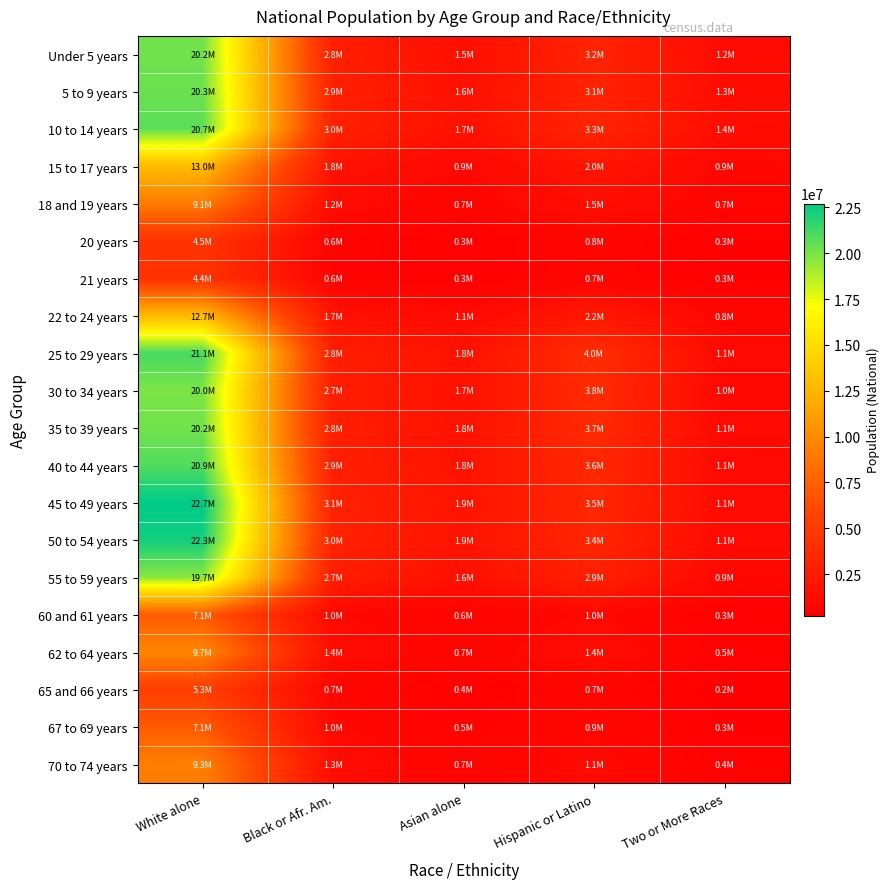

Reading left to right, transcribe all the data shown in this chart.

Under 5 years: White alone=20201362	Black or Afr. Am.=2800000	Asian alone=1500000	Hispanic or Latino=3200000	Two or More Races=1200000
5 to 9 years: White alone=20348657	Black or Afr. Am.=2900000	Asian alone=1600000	Hispanic or Latino=3100000	Two or More Races=1300000
10 to 14 years: White alone=20677194	Black or Afr. Am.=3000000	Asian alone=1700000	Hispanic or Latino=3300000	Two or More Races=1400000
15 to 17 years: White alone=12954254	Black or Afr. Am.=1800000	Asian alone=950000	Hispanic or Latino=2000000	Two or More Races=900000
18 and 19 years: White alone=9086089	Black or Afr. Am.=1200000	Asian alone=700000	Hispanic or Latino=1500000	Two or More Races=650000
20 years: White alone=4519129	Black or Afr. Am.=600000	Asian alone=350000	Hispanic or Latino=750000	Two or More Races=320000
21 years: White alone=4354294	Black or Afr. Am.=580000	Asian alone=340000	Hispanic or Latino=720000	Two or More Races=310000
22 to 24 years: White alone=12712576	Black or Afr. Am.=1700000	Asian alone=1050000	Hispanic or Latino=2200000	Two or More Races=780000
25 to 29 years: White alone=21101849	Black or Afr. Am.=2800000	Asian alone=1800000	Hispanic or Latino=4000000	Two or More Races=1100000
30 to 34 years: White alone=19962099	Black or Afr. Am.=2700000	Asian alone=1700000	Hispanic or Latino=3800000	Two or More Races=1000000
35 to 39 years: White alone=20179642	Black or Afr. Am.=2750000	Asian alone=1750000	Hispanic or Latino=3700000	Two or More Races=1050000
40 to 44 years: White alone=20890964	Black or Afr. Am.=2850000	Asian alone=1800000	Hispanic or Latino=3600000	Two or More Races=1100000
45 to 49 years: White alone=22708591	Black or Afr. Am.=3100000	Asian alone=1900000	Hispanic or Latino=3500000	Two or More Races=1150000
50 to 54 years: White alone=22298125	Black or Afr. Am.=3050000	Asian alone=1850000	Hispanic or Latino=3400000	Two or More Races=1100000
55 to 59 years: White alone=19664805	Black or Afr. Am.=2700000	Asian alone=1600000	Hispanic or Latino=2900000	Two or More Races=950000
60 and 61 years: White alone=7113727	Black or Afr. Am.=980000	Asian alone=550000	Hispanic or Latino=1000000	Two or More Races=330000
62 to 64 years: White alone=9704197	Black or Afr. Am.=1350000	Asian alone=720000	Hispanic or Latino=1350000	Two or More Races=450000
65 and 66 years: White alone=5319902	Black or Afr. Am.=740000	Asian alone=380000	Hispanic or Latino=700000	Two or More Races=240000
67 to 69 years: White alone=7115361	Black or Afr. Am.=1000000	Asian alone=500000	Hispanic or Latino=900000	Two or More Races=320000
70 to 74 years: White alone=9278166	Black or Afr. Am.=1300000	Asian alone=650000	Hispanic or Latino=1100000	Two or More Races=400000